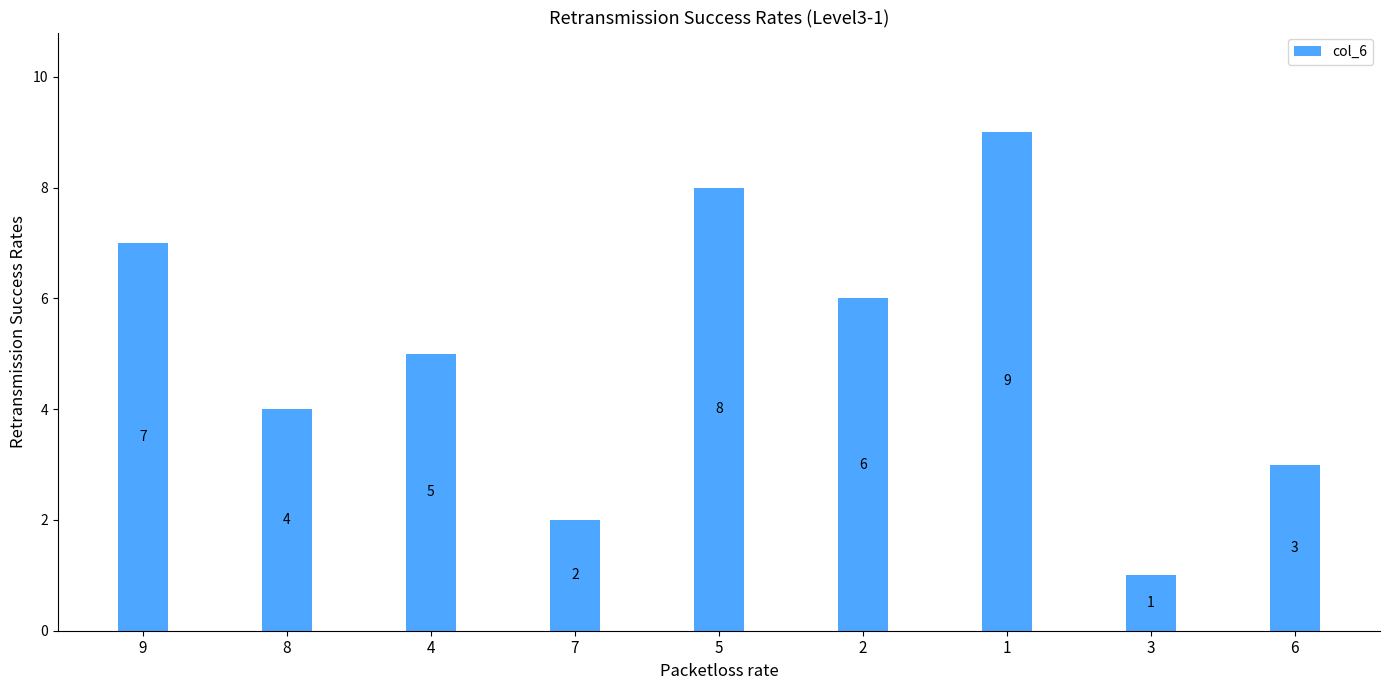

Is it true that the value at 4 is 2?

False